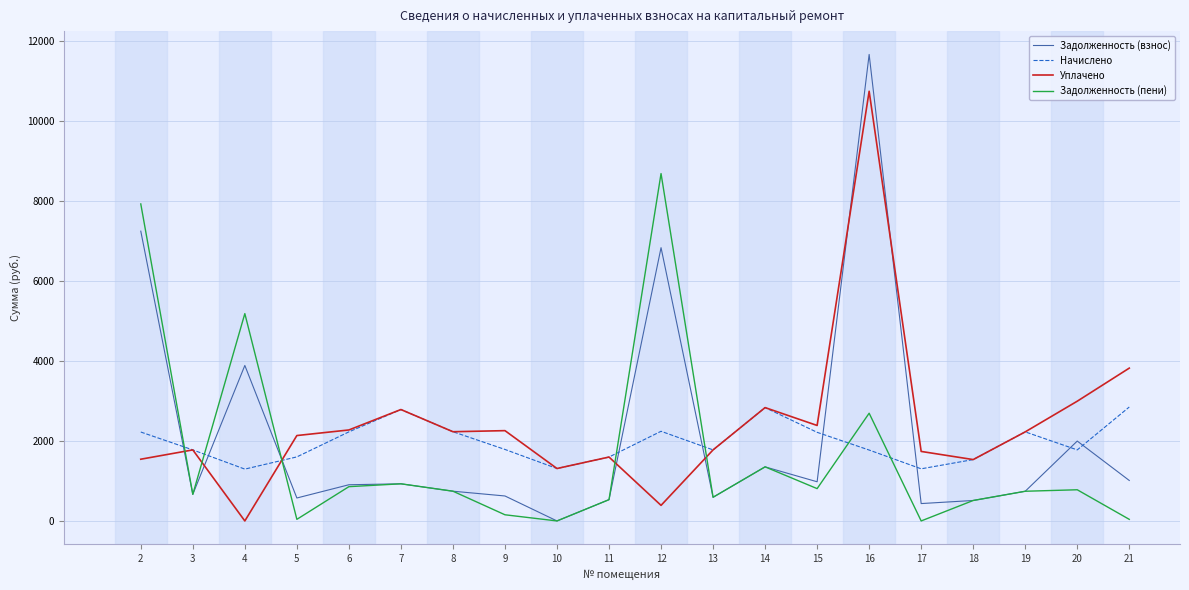

The value of Задолженность (пени) at 4 is 5186.6. True or false?

True